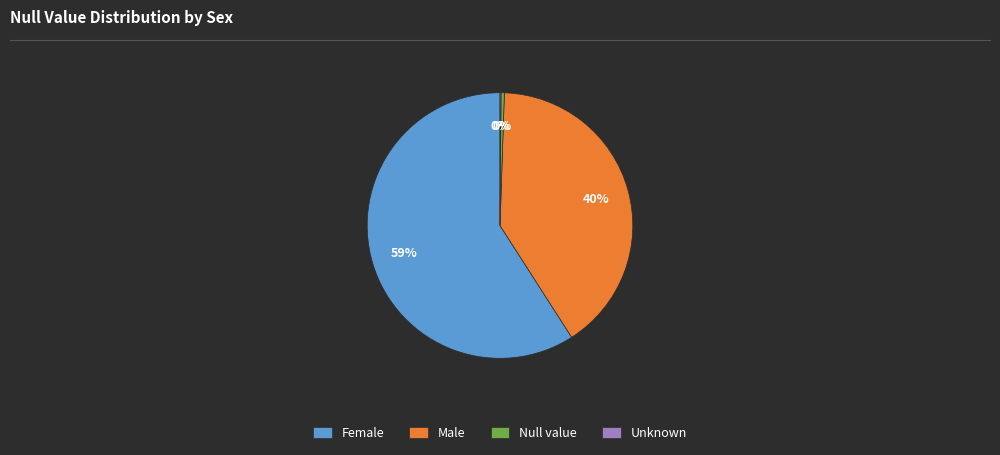

To the nearest percent, what is the average slice percentage?

25%